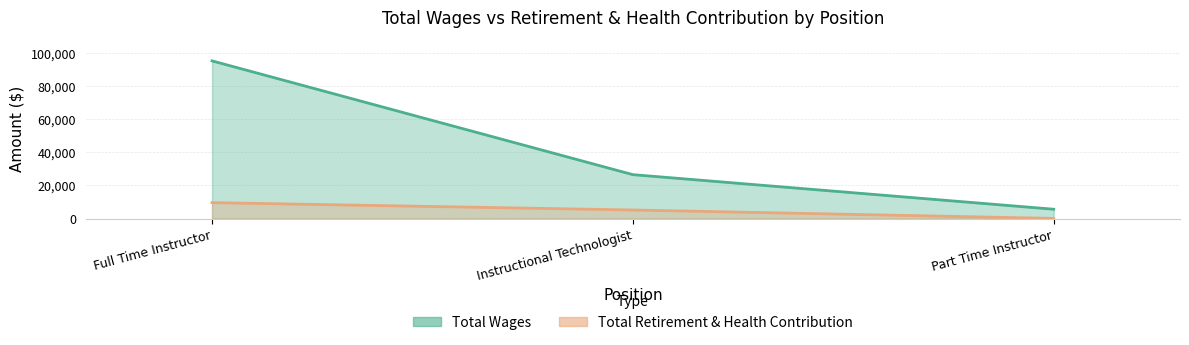

Rank the series by their average value, from lowest to highest.

Total Retirement & Health Contribution, Total Wages